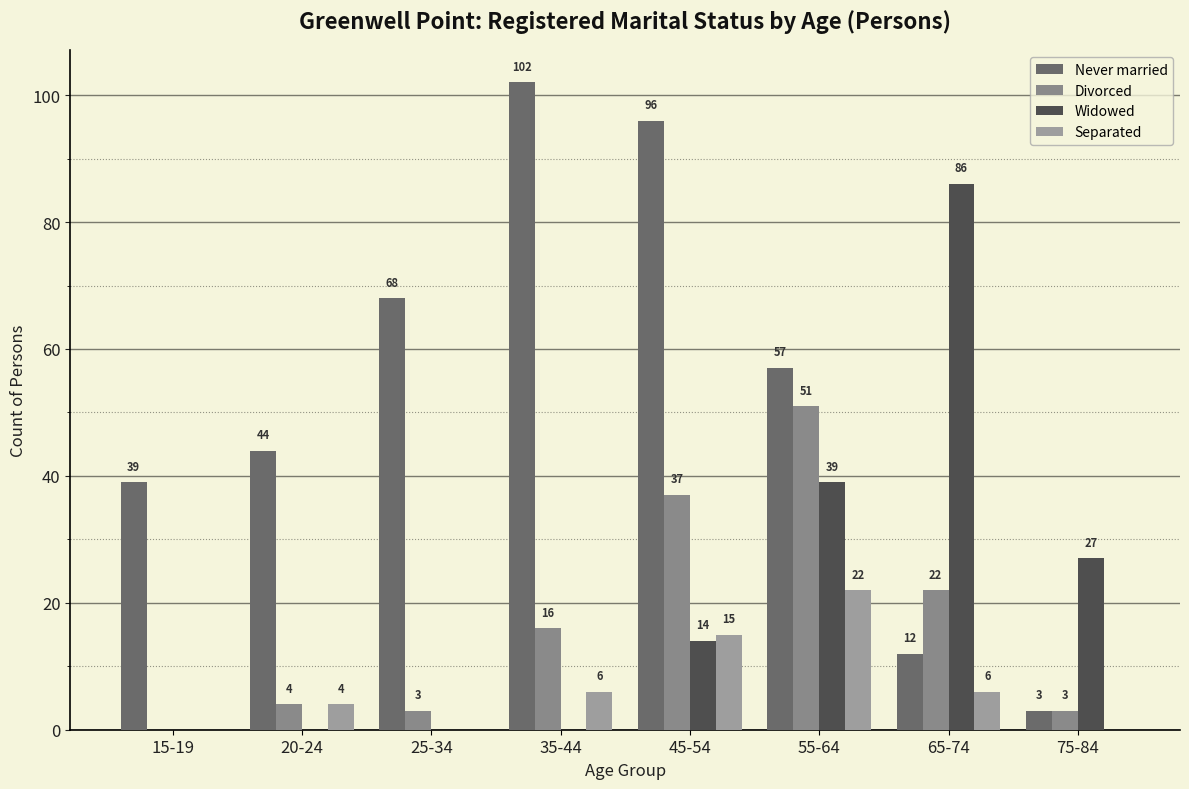

What is the label of the 4th bar from the left?

35-44